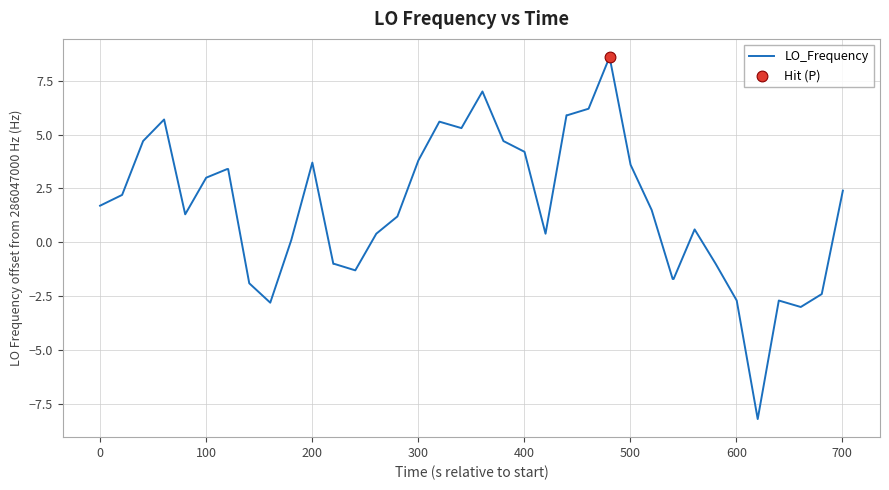

What is the smallest value displayed?

-8.2